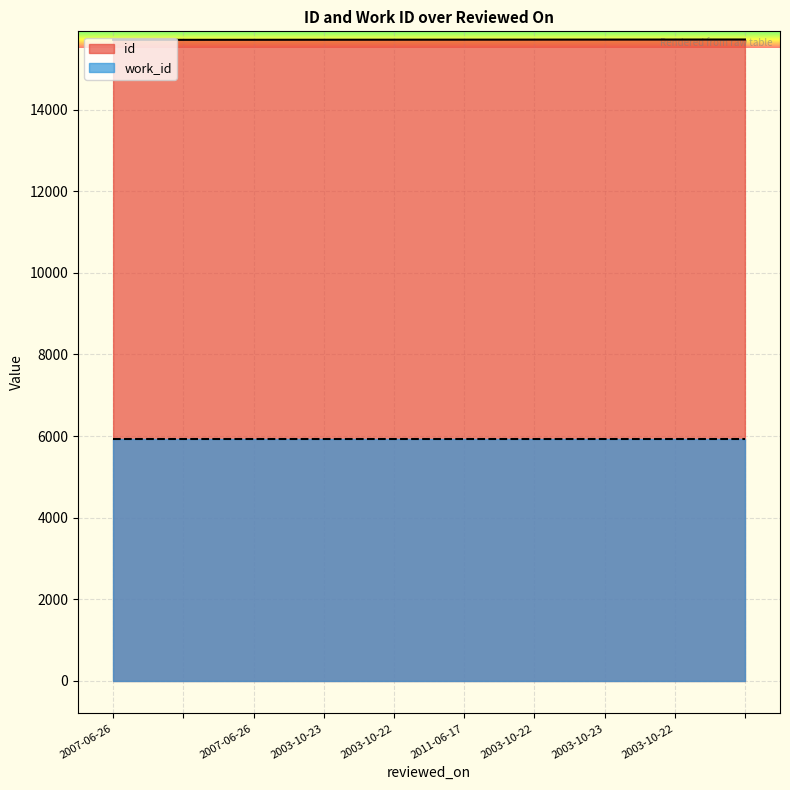

What is the average value?

15712